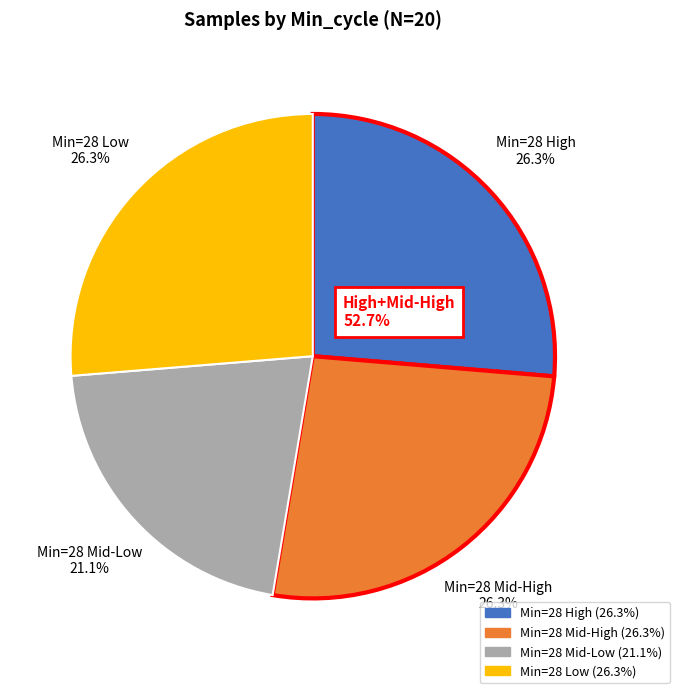

Is there a majority slice in this chart?

No